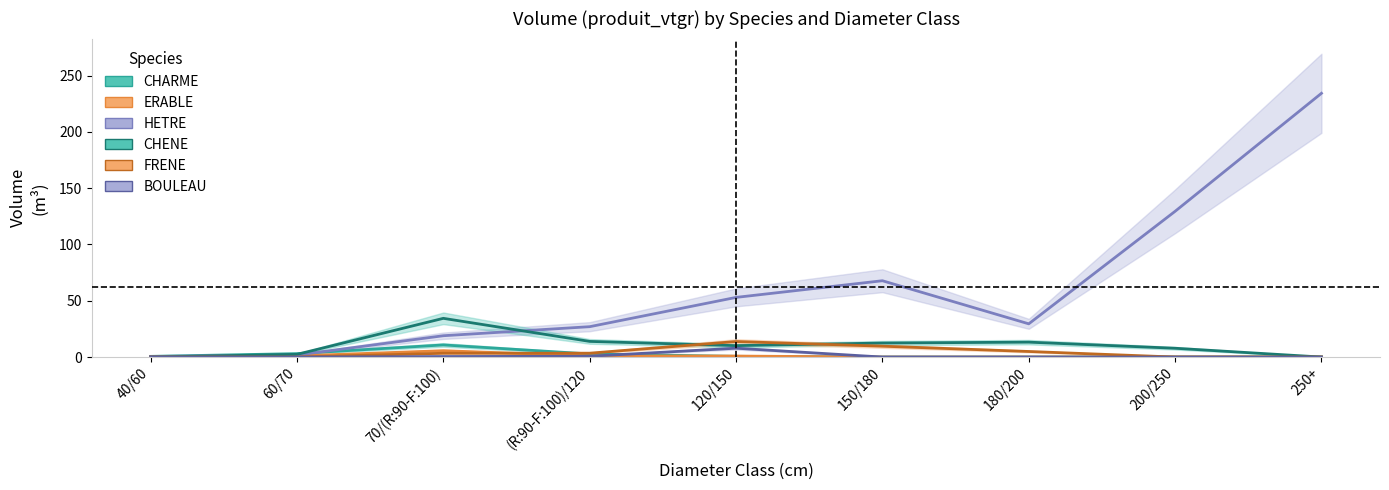

At which label does HETRE first exceed 26?

(R:90-F:100)/120